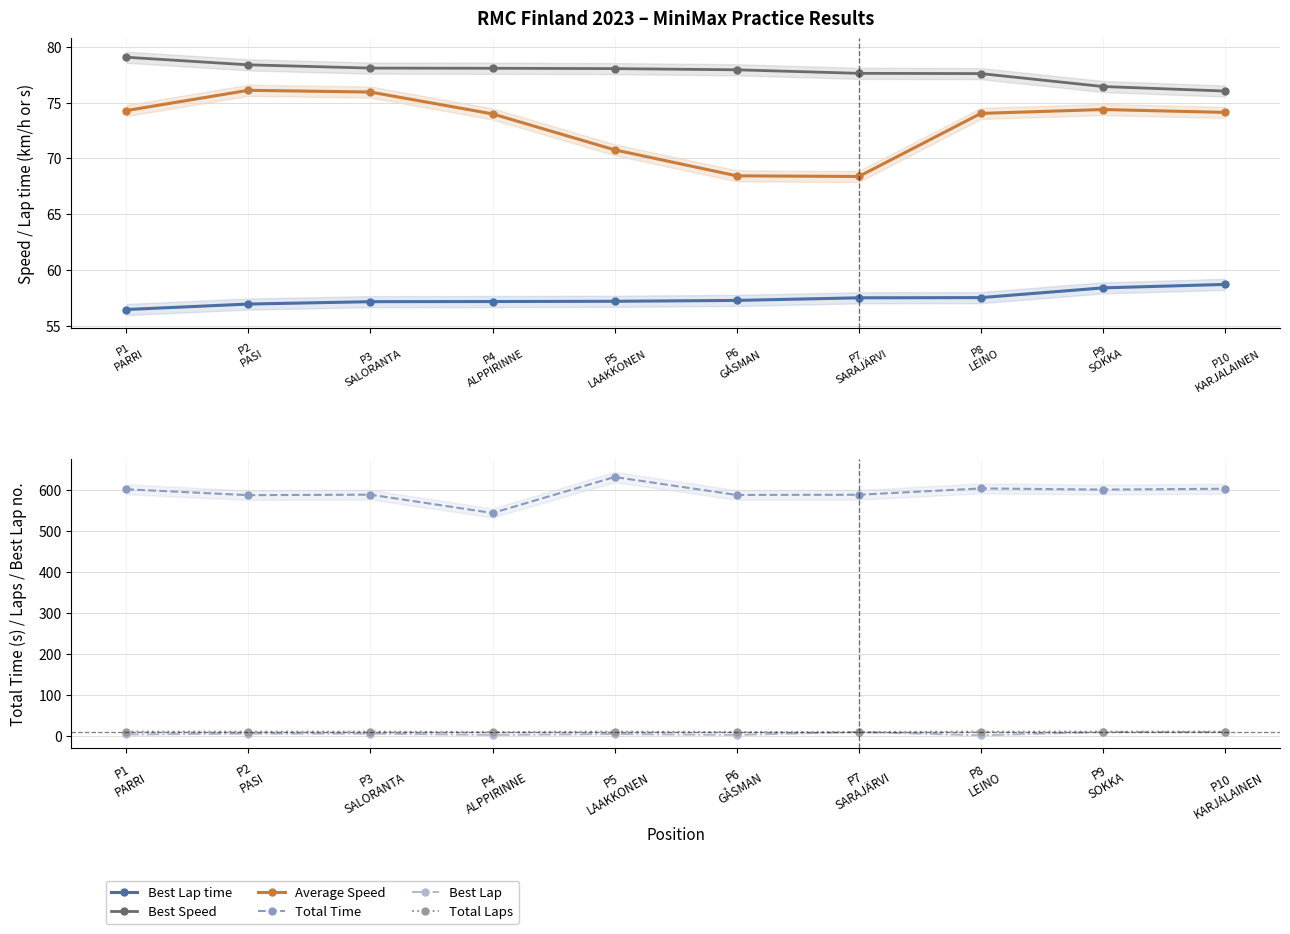

True or false: Average Speed has more than 2 points higher than both neighbors.

False